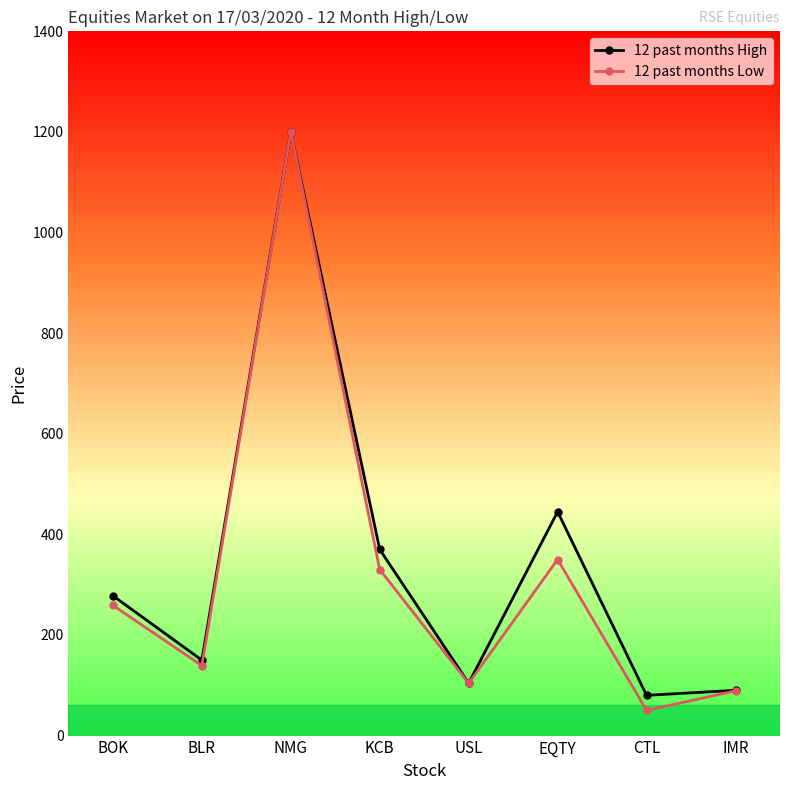

What is the difference between the 12 past months Low values at USL and CTL?

54